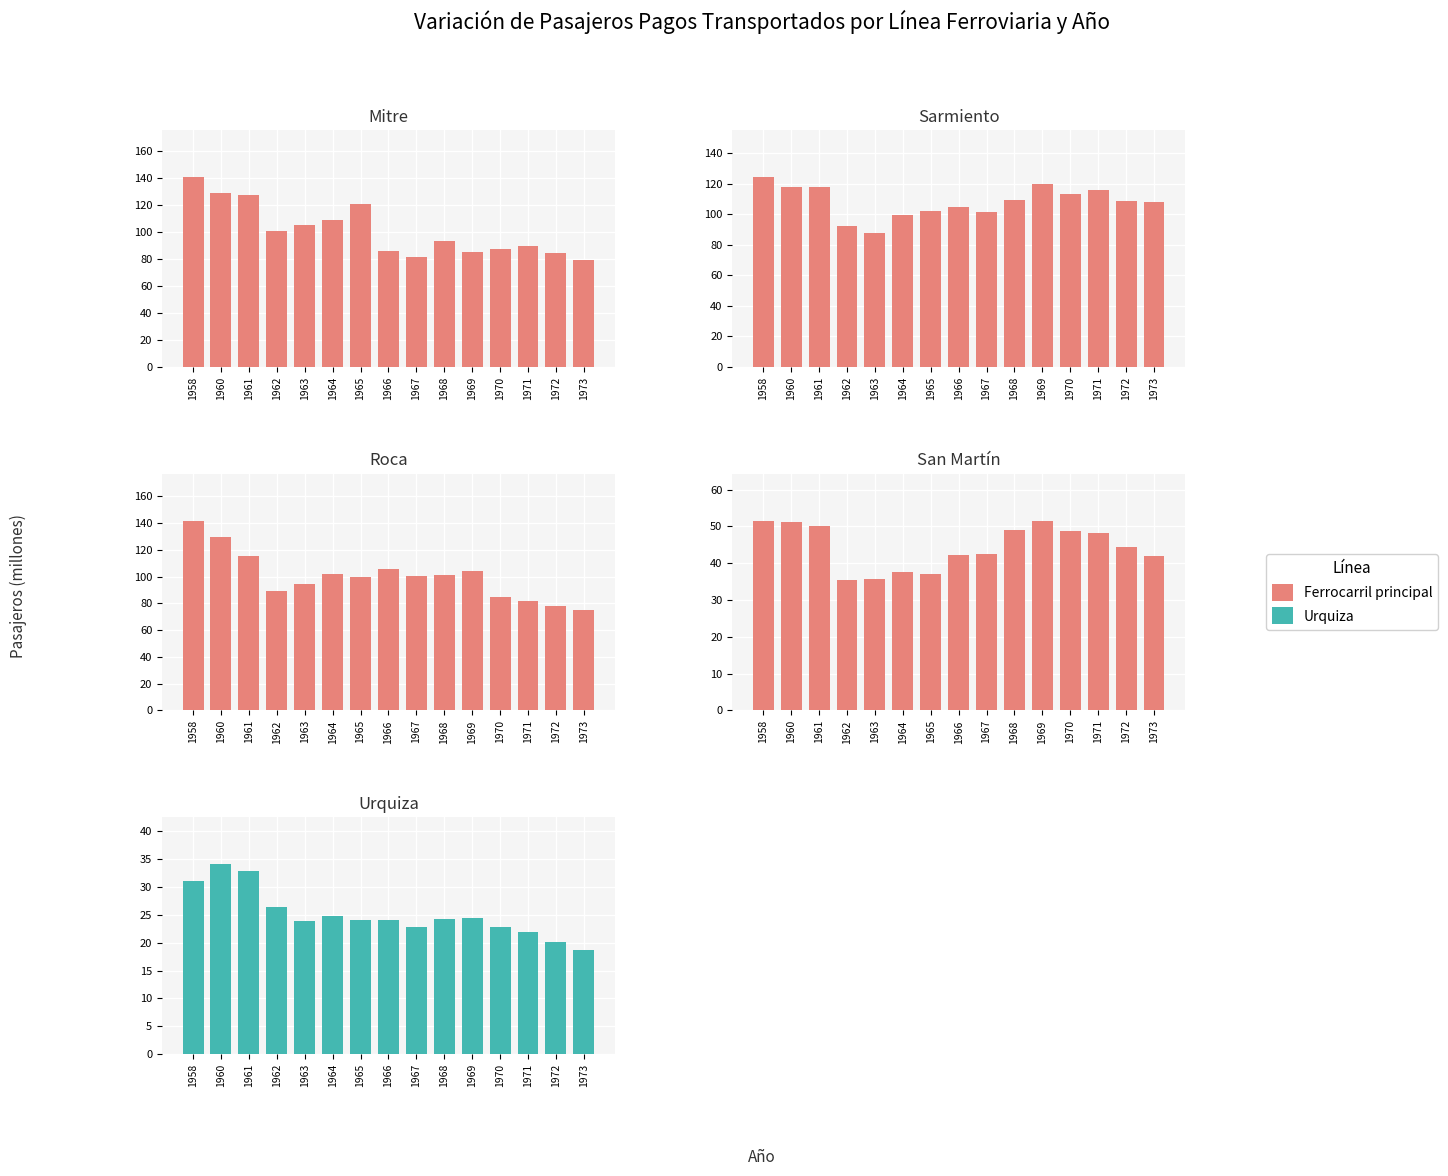

Reading left to right, transcribe all the data shown in this chart.

Mitre: 1958=140.5	1960=128.6	1961=127.4	1962=100.6	1963=105.3	1964=109.1	1965=120.8	1966=86.1	1967=81.4	1968=93.7	1969=85.2	1970=87.3	1971=89.6	1972=84.1	1973=79.1
Sarmiento: 1958=124.3	1960=118.2	1961=118.3	1962=92.6	1963=88.0	1964=99.7	1965=102.2	1966=104.6	1967=101.8	1968=109.5	1969=119.7	1970=113.7	1971=116.2	1972=108.6	1973=108.0
Roca: 1958=141.5	1960=129.3	1961=115.2	1962=89.3	1963=94.6	1964=101.9	1965=99.9	1966=105.5	1967=100.7	1968=100.9	1969=104.1	1970=84.9	1971=81.4	1972=78.2	1973=75.4
San Martín: 1958=51.5	1960=51.3	1961=50.0	1962=35.4	1963=35.8	1964=37.6	1965=37.0	1966=42.3	1967=42.5	1968=49.0	1969=51.4	1970=48.8	1971=48.2	1972=44.4	1973=42.0
Urquiza: 1958=31.1	1960=34.1	1961=32.8	1962=26.4	1963=23.8	1964=24.9	1965=24.1	1966=24.0	1967=22.9	1968=24.3	1969=24.5	1970=22.8	1971=21.9	1972=20.2	1973=18.7